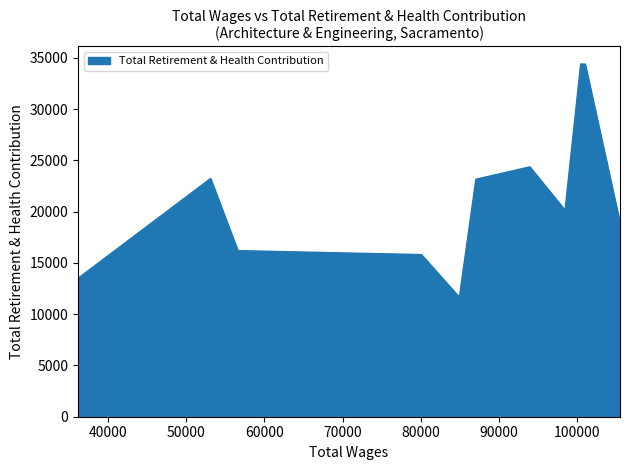

The value at 98453.0 is 20136. True or false?

True